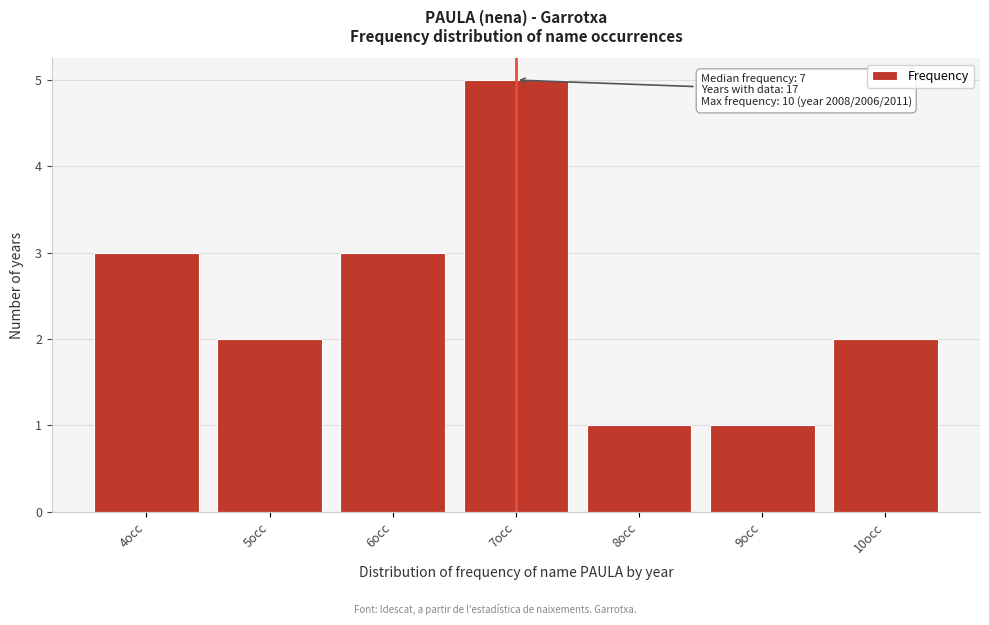

Which range on the x-axis has the tallest bar?

6.5 to 7.5